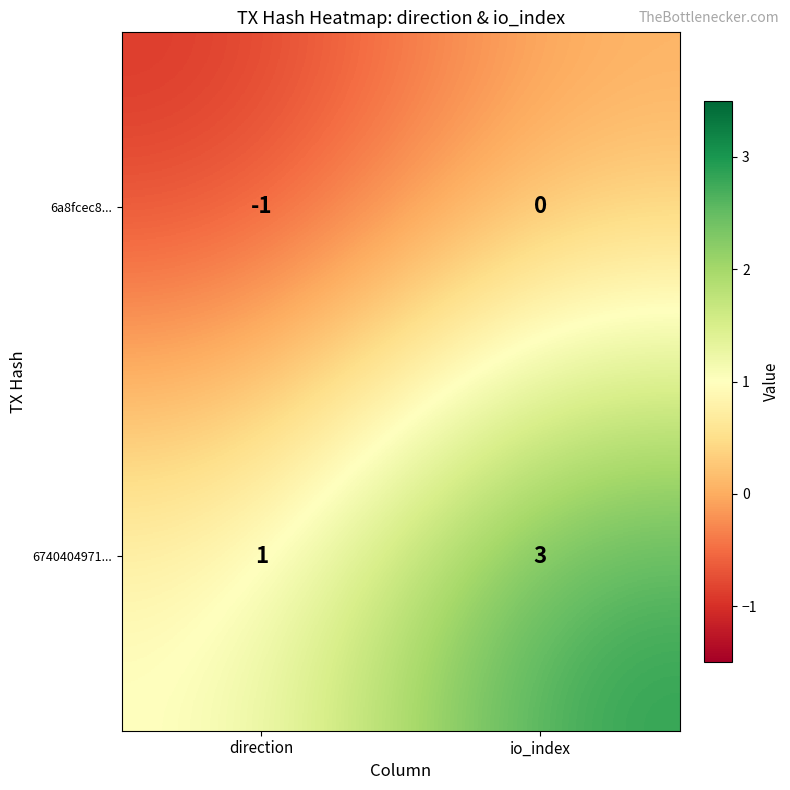

Reading left to right, list all the values displayed in this chart.

6a8fcec8...: direction=-1	io_index=0
6740404971...: direction=1	io_index=3